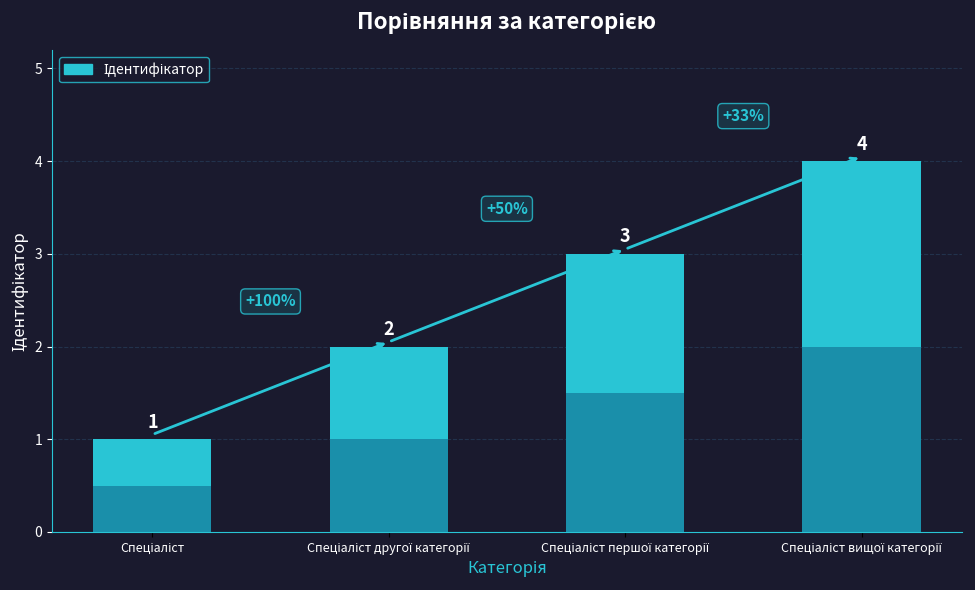

Which label corresponds to the smallest value in the chart?

Спеціаліст